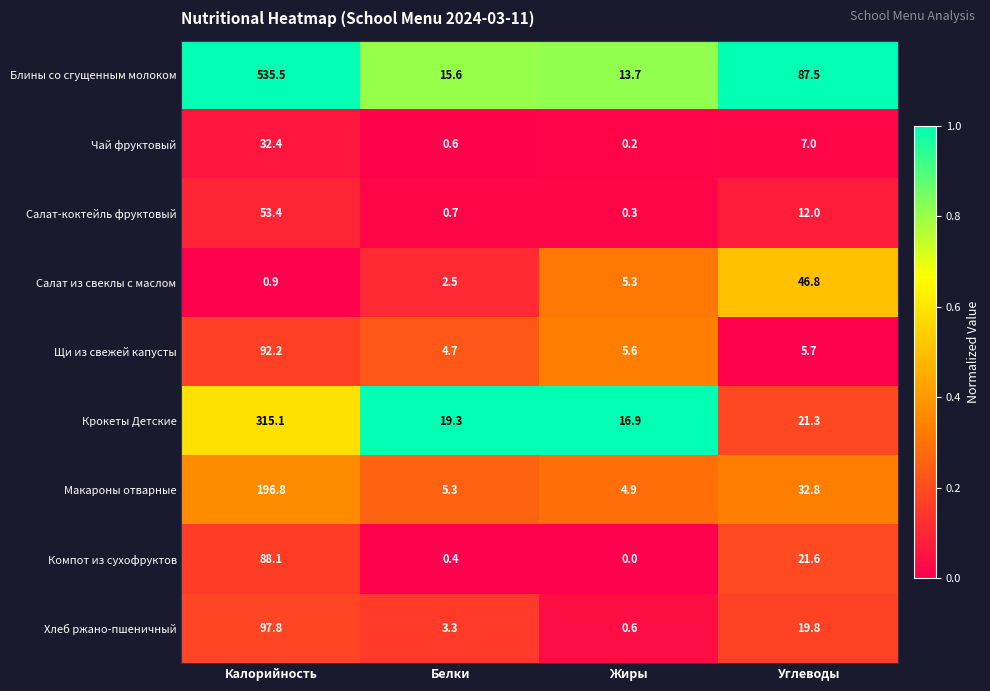

What is the total value across all series at Калорийность?

1412.2